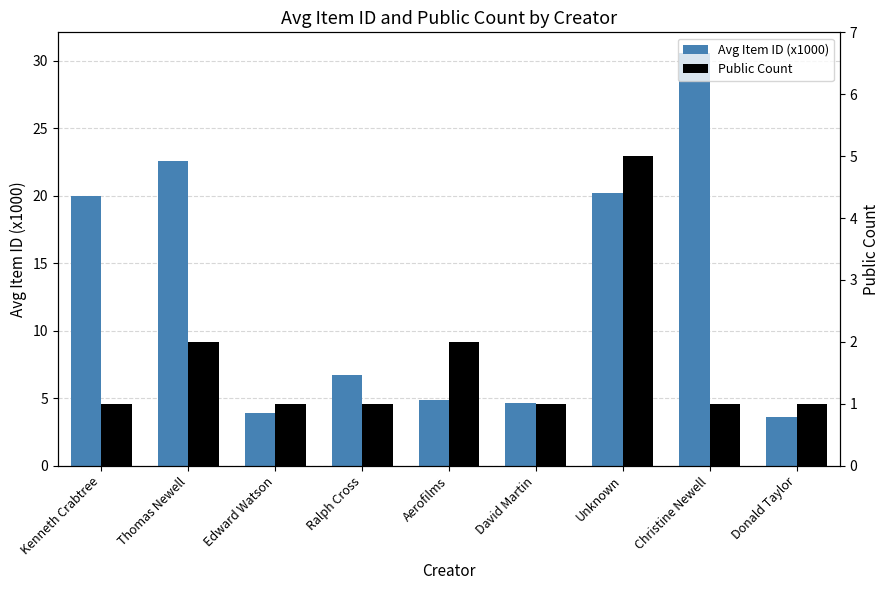

The Avg Item ID (x1000) series shows 40.9 at Christine Newell. True or false?

False